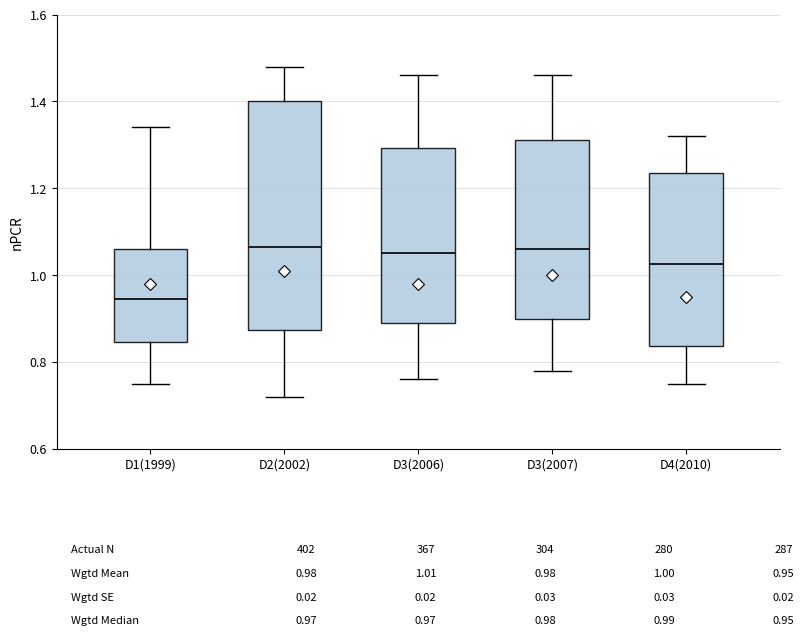

Where does the lower whisker of the box for D3(2006) end on the y-axis? The values are not printed on the chart, so give them approximately, as read against the axis.

0.76